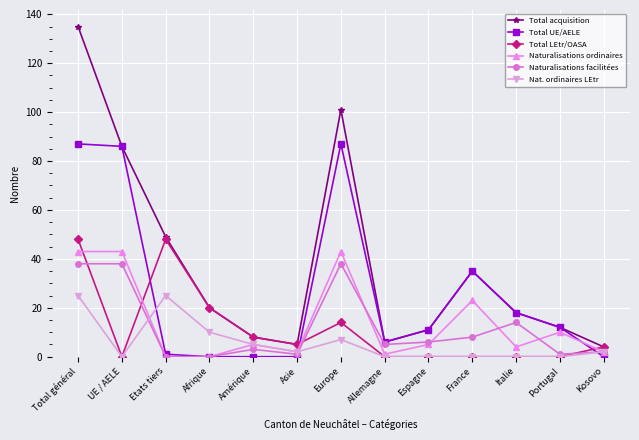

Which series has the widest spread of values?

Total acquisition